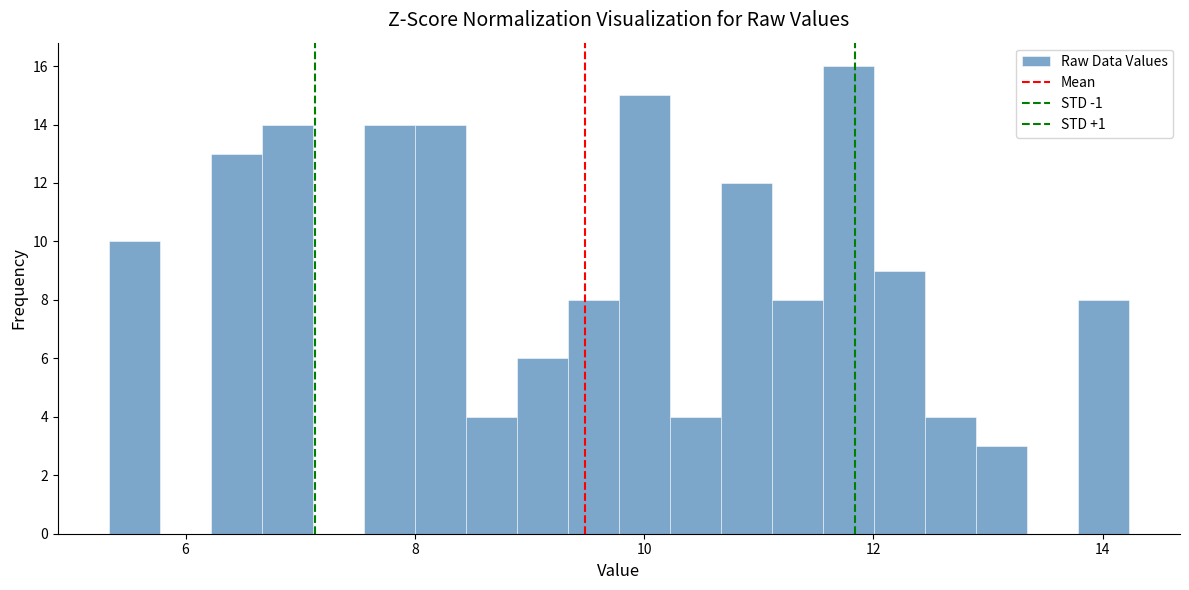

Read against the x-axis, roughly where is the centre of the tallest bar?

11.8